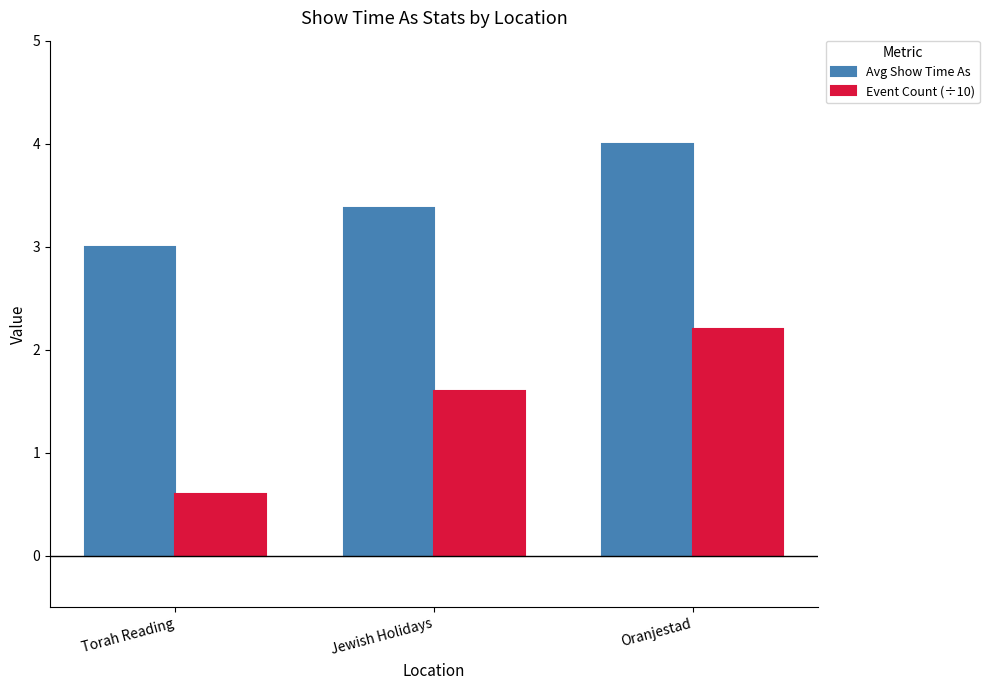

What is the spread (max minus min) of values at Jewish Holidays?

1.8